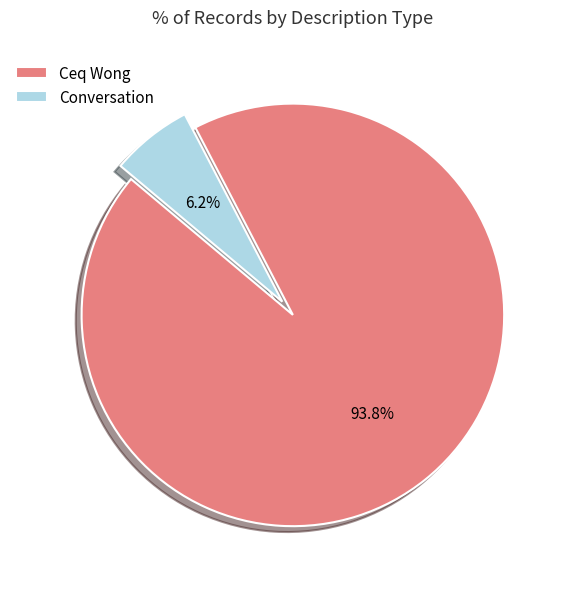

Does any single category account for the majority?

Yes